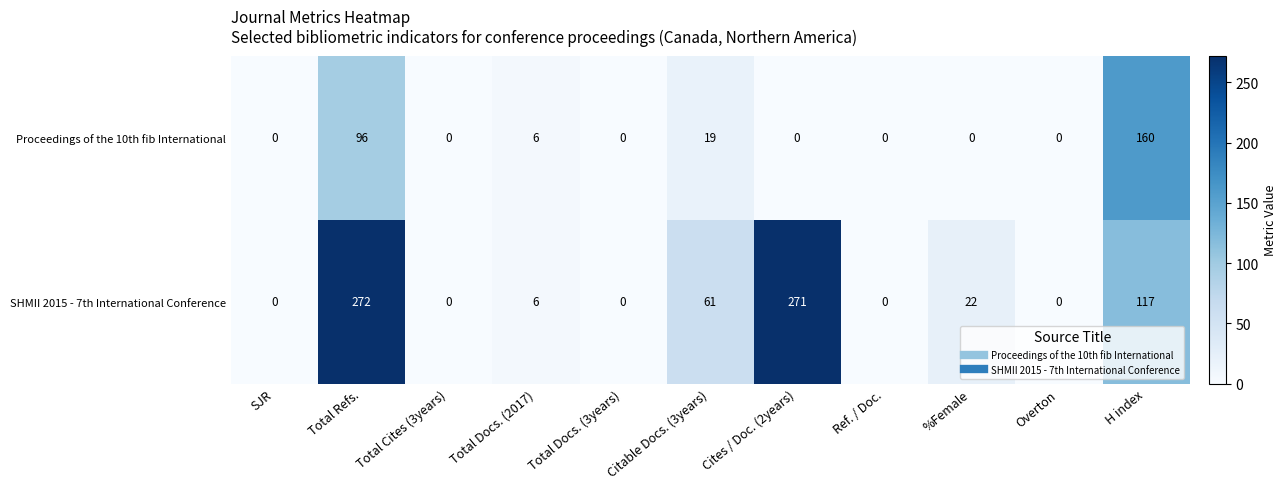

How many values in the Proceedings of the 10th fib International series exceed 0?

4